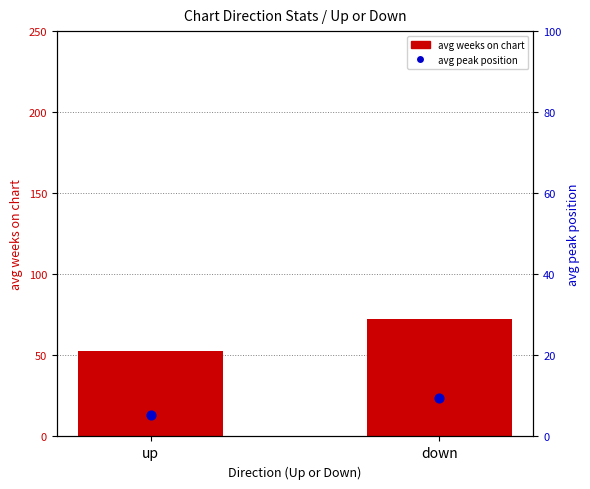

Which series contains the lowest Y value?

avg peak position